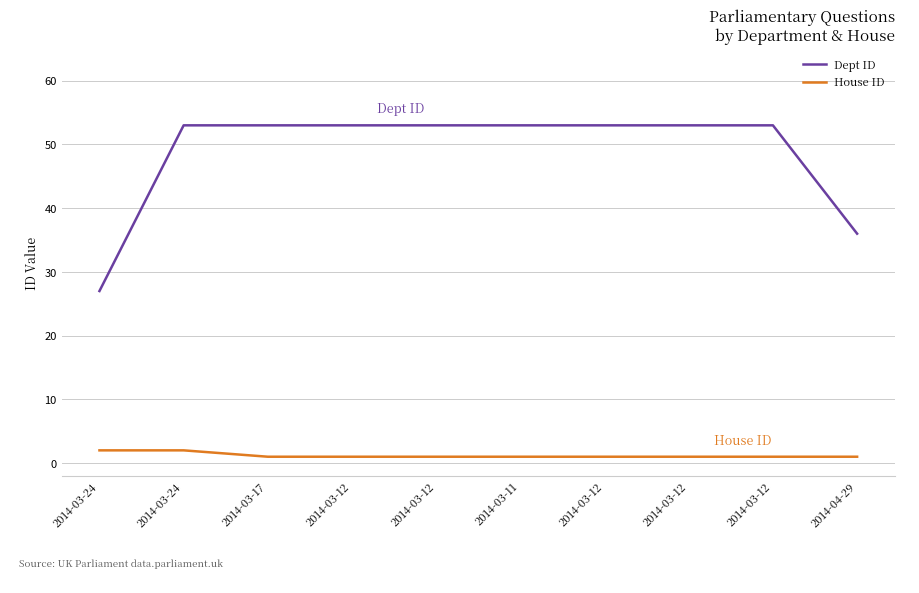

What is the difference between the House ID values at 2014-03-24 and 2014-03-12?

1